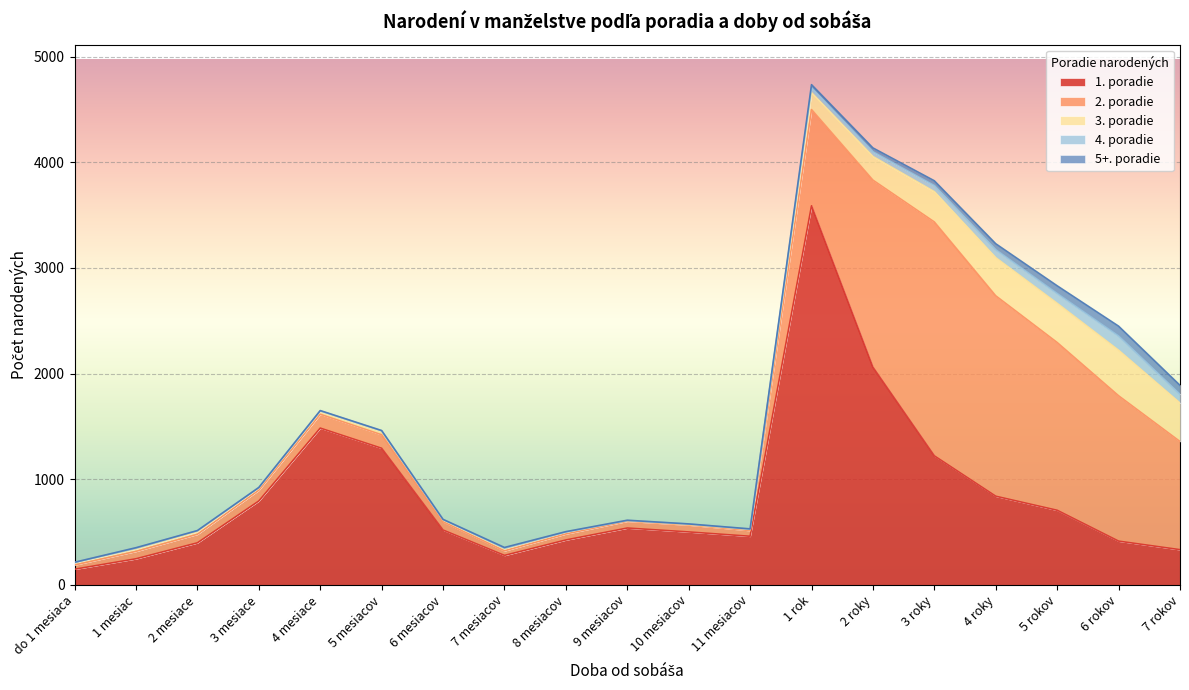

At which category does 1. poradie reach its first local peak?

4 mesiace